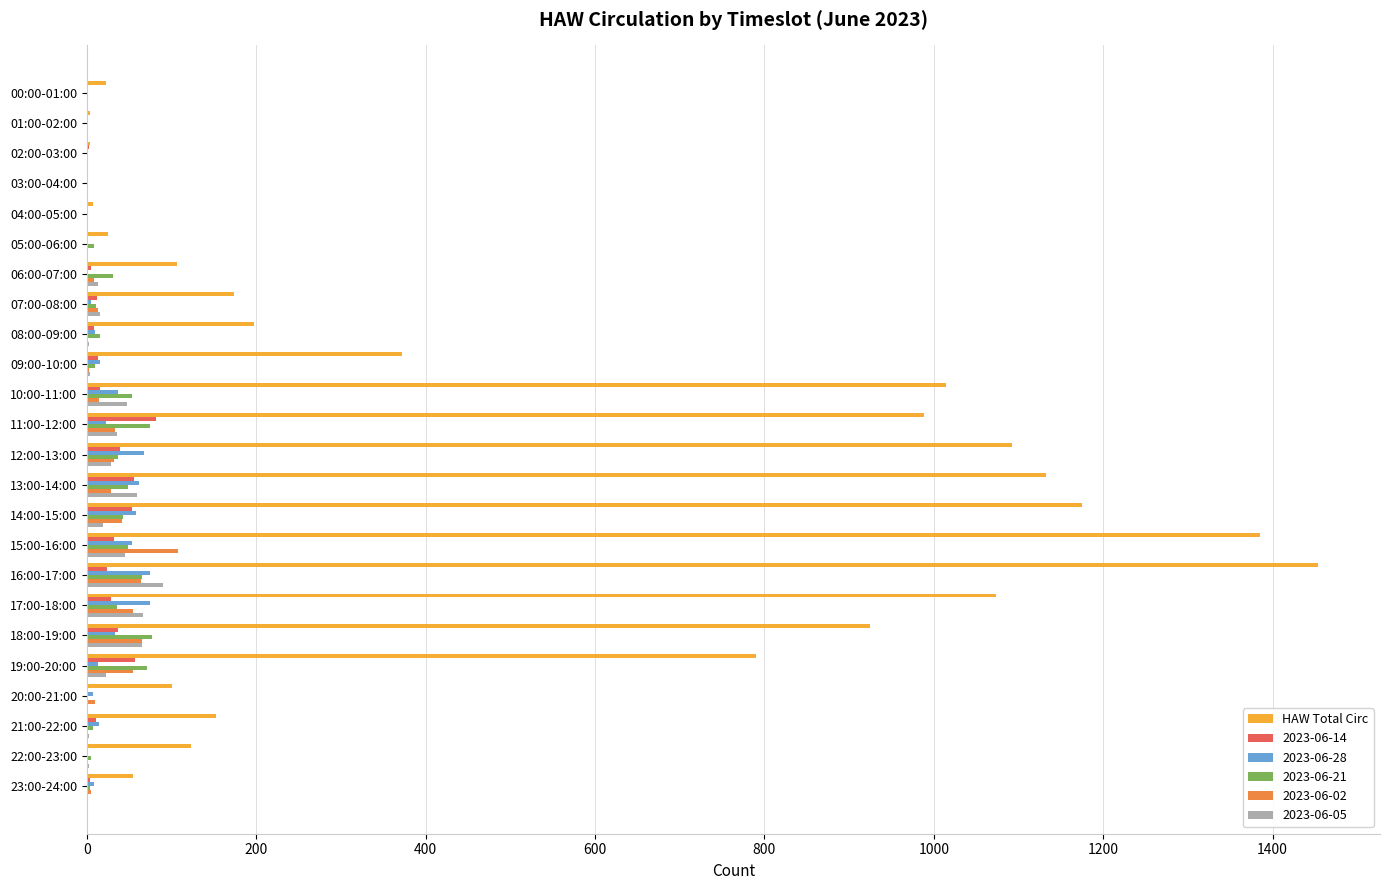

The value of 2023-06-28 at 12:00-13:00 is 67. True or false?

True